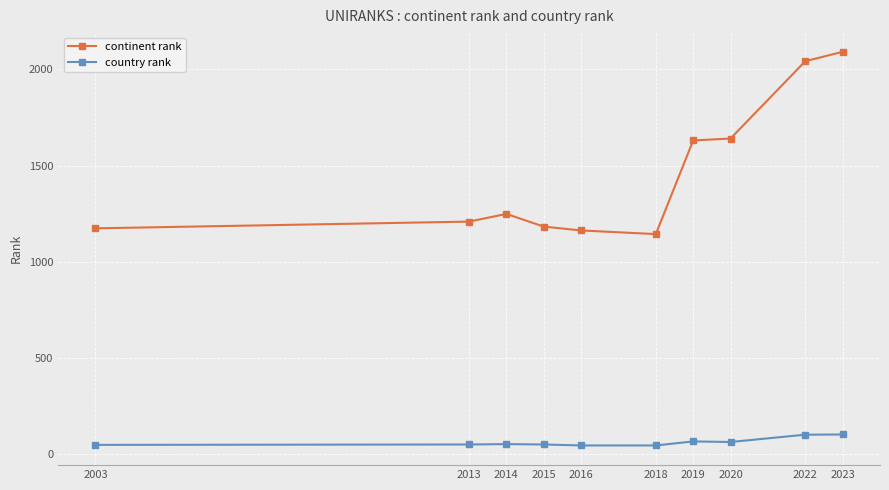

What are all the series names shown in the legend?

continent rank, country rank